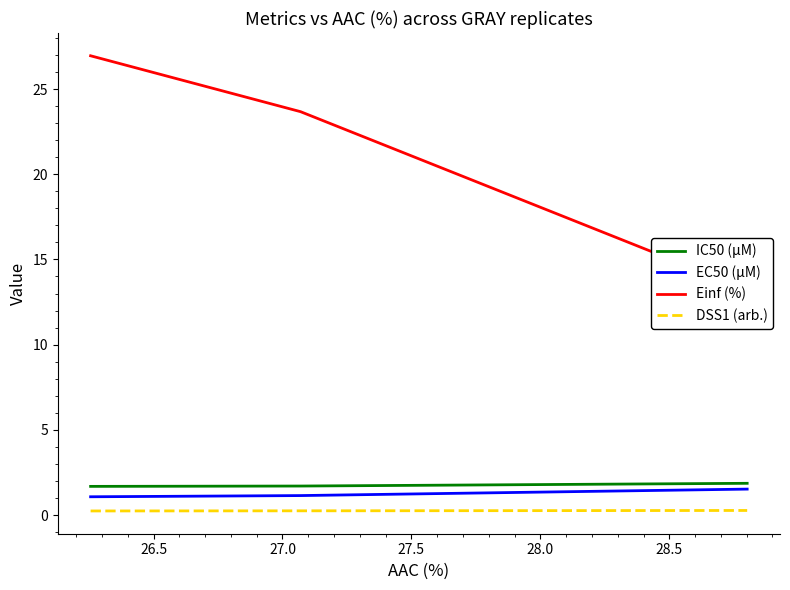

Reading left to right, what are all the values shown in this chart?

IC50 (µM): 1.7	1.7	1.9
EC50 (µM): 1.1	1.1	1.5
Einf (%): 27.0	23.7	13.2
DSS1 (arb.): 0.2	0.2	0.3